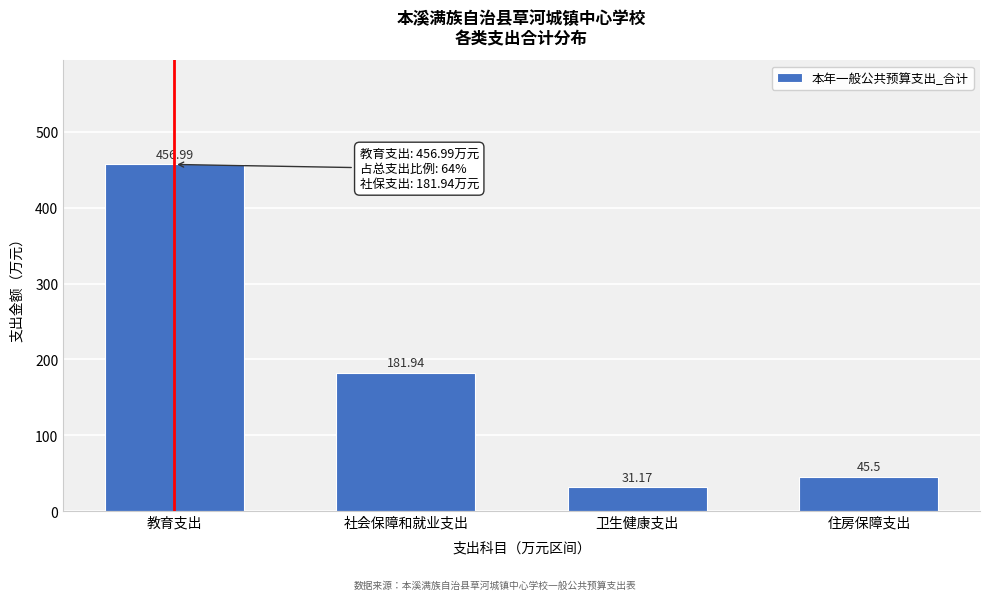

At which category does the chart reach its peak across all series?

教育支出